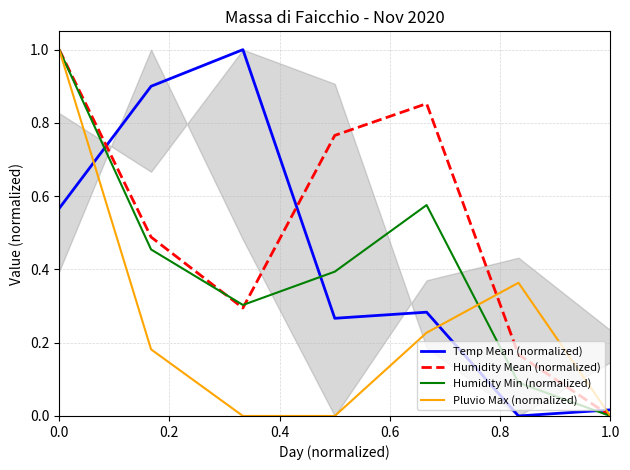

At which category does the chart reach its minimum across all series?

1.0